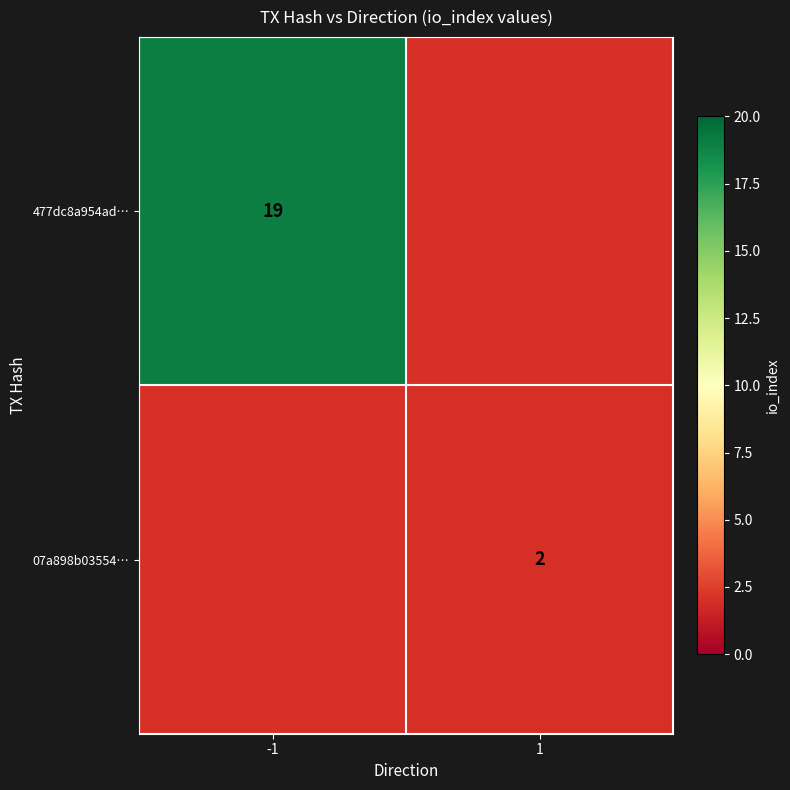

Is it true that 07a898b03554… equals 3 at 1?

False